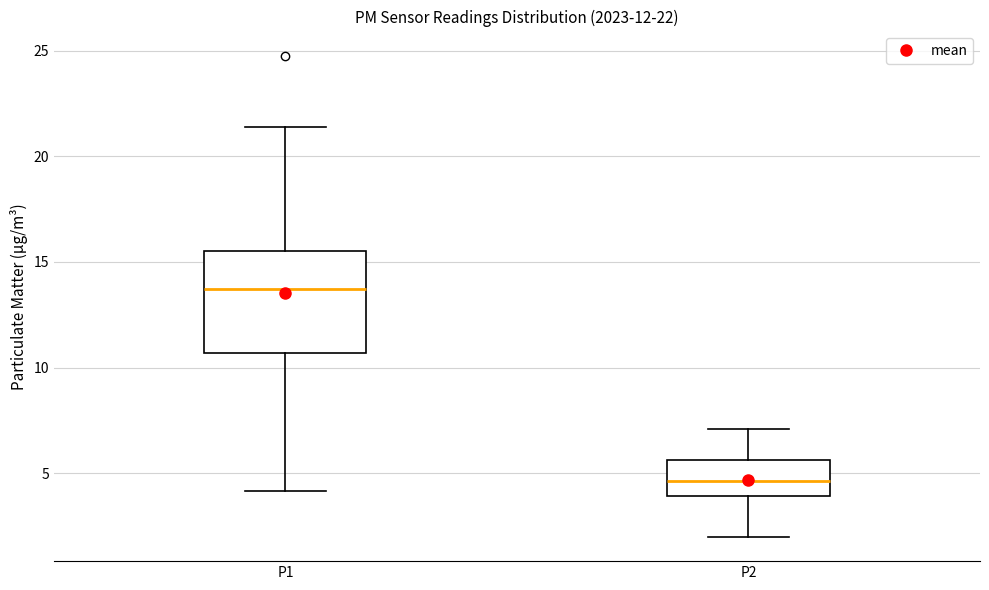

Comparing the boxes themselves (not the whiskers), which one is the tallest?

P1